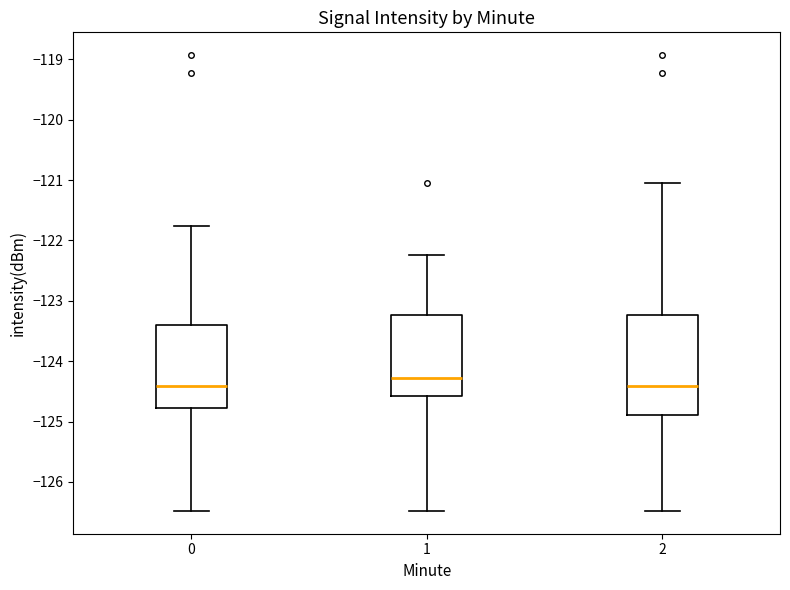

Comparing the boxes themselves (not the whiskers), which one is the tallest?

2